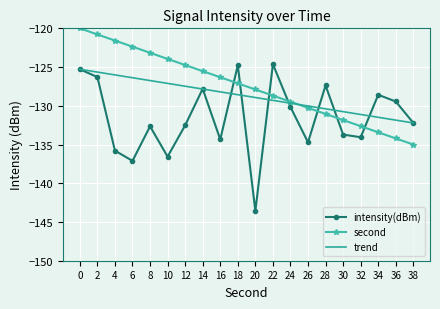

Rank the series by their average value, from highest to lowest.

second, trend, intensity(dBm)